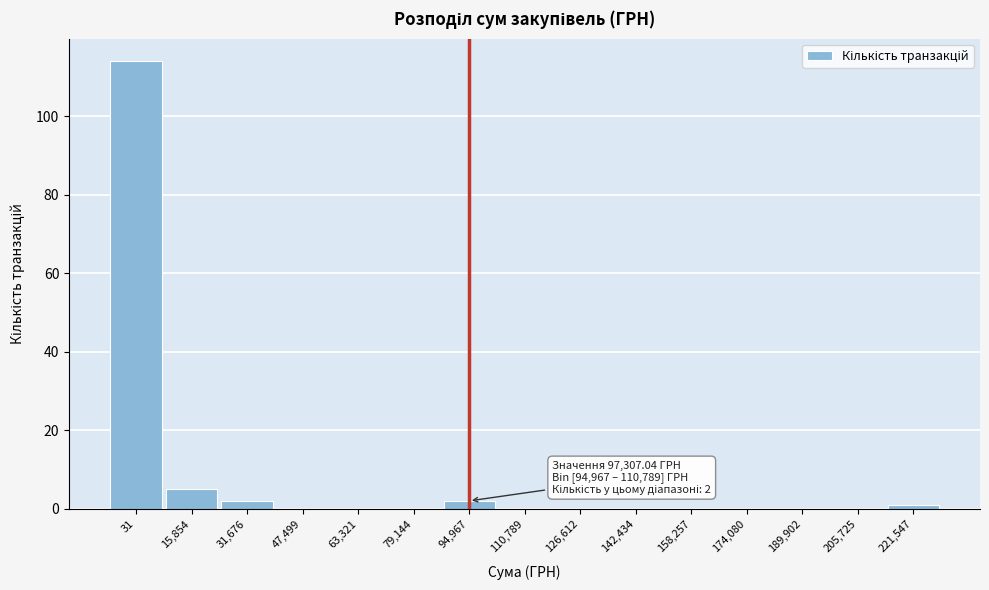

At which label is the value closest to 57?

15,854